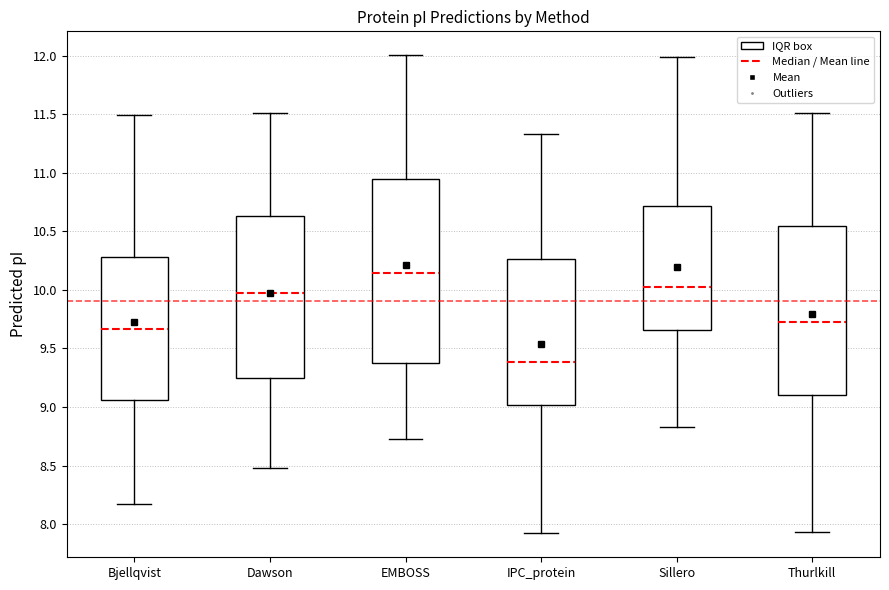

Which box has the highest median line?

EMBOSS